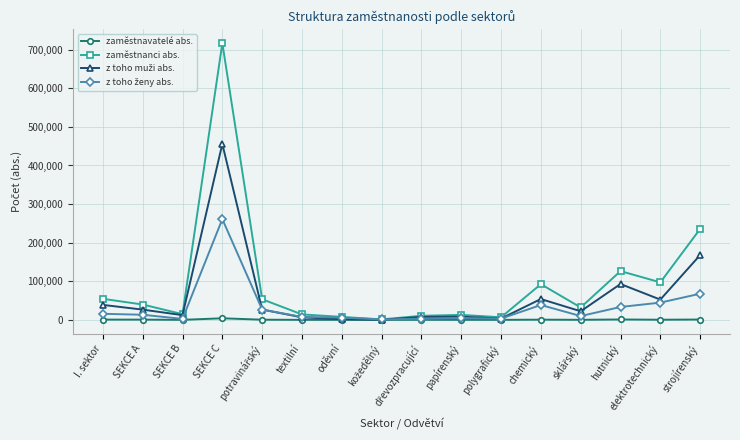

What is the maximum value shown in the chart?

716939